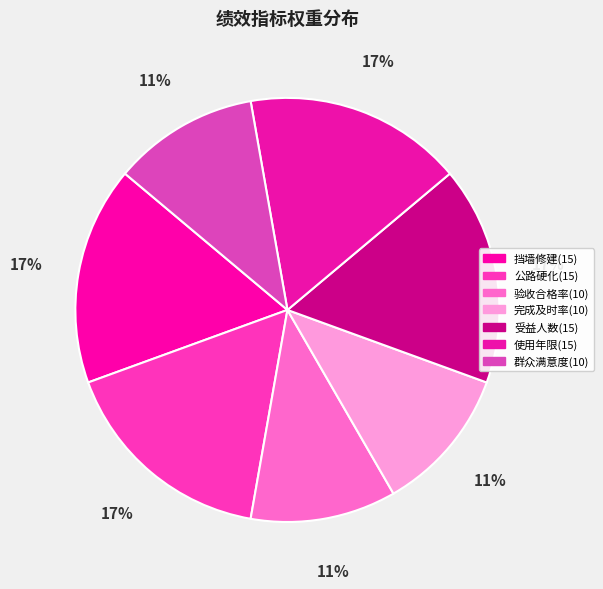

Does 使用年限(15) account for over 50% of the chart?

No